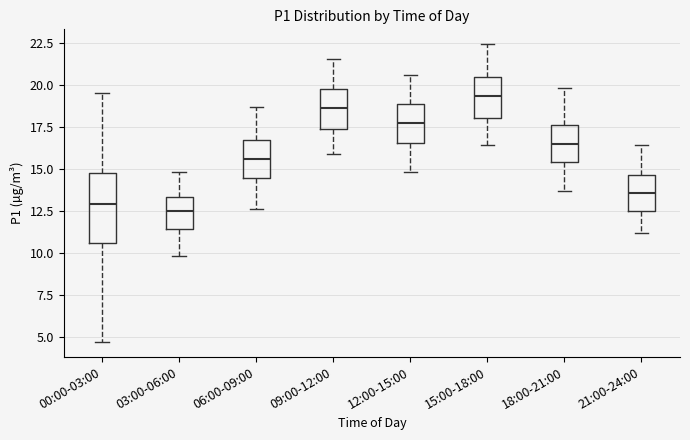

Reading left to right, read every box against the y-axis: the position of its median line, the range the box covers, and the ends of its whiskers. The values are not printed on the chart, so give them approximately, as read against the axis.

00:00-03:00: median 13.0, box 10.5 to 15.0, whiskers 4.5 to 19.5
03:00-06:00: median 12.5, box 11.5 to 13.5, whiskers 10.0 to 15.0
06:00-09:00: median 15.5, box 14.5 to 16.5, whiskers 12.5 to 18.5
09:00-12:00: median 18.5, box 17.5 to 20.0, whiskers 16.0 to 21.5
12:00-15:00: median 17.5, box 16.5 to 19.0, whiskers 15.0 to 20.5
15:00-18:00: median 19.5, box 18.0 to 20.5, whiskers 16.5 to 22.5
18:00-21:00: median 16.5, box 15.5 to 17.5, whiskers 13.5 to 20.0
21:00-24:00: median 13.5, box 12.5 to 14.5, whiskers 11.0 to 16.5